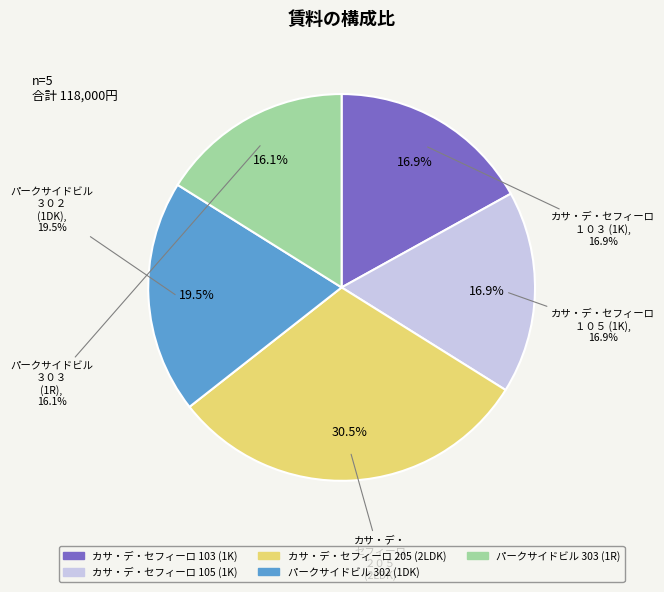

Between カサ・デ・セフィーロ 105 and パークサイドビル 302, which is larger?

パークサイドビル 302